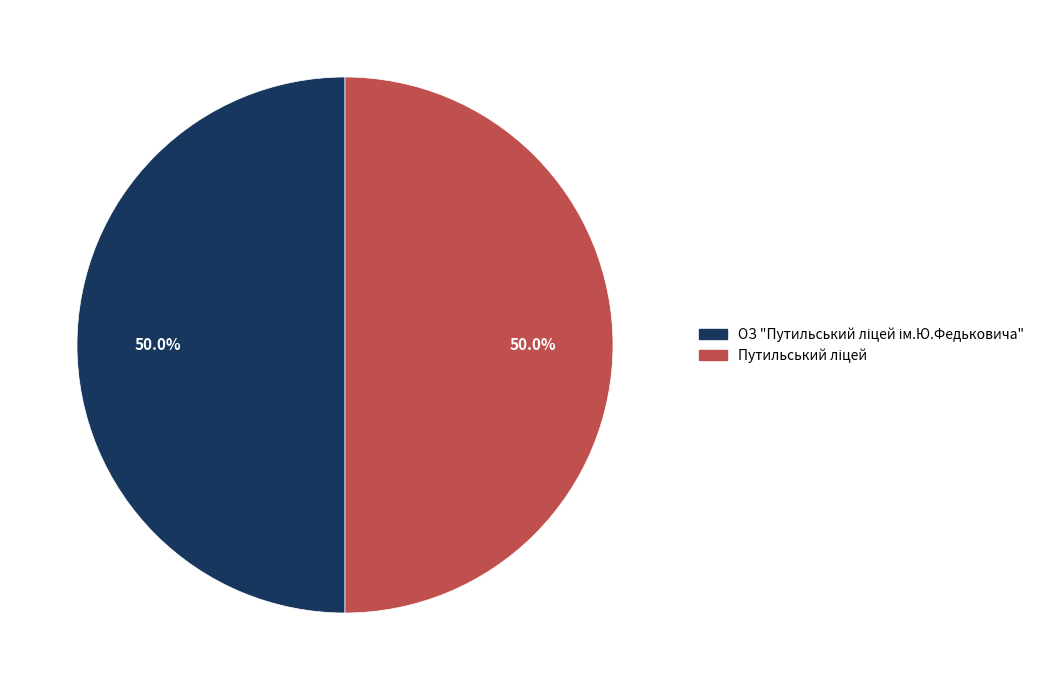

Rank the categories by value from lowest to highest.

Путильський ліцей, ОЗ "Путильський ліцей ім.Ю.Федьковича"